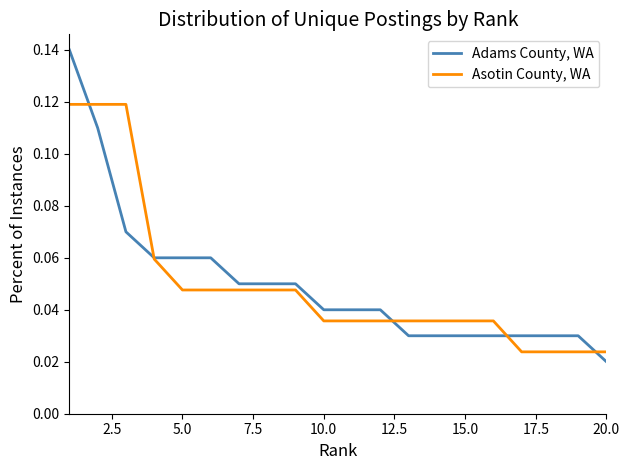

List the series in order of their peak value, highest first.

Adams County, WA, Asotin County, WA